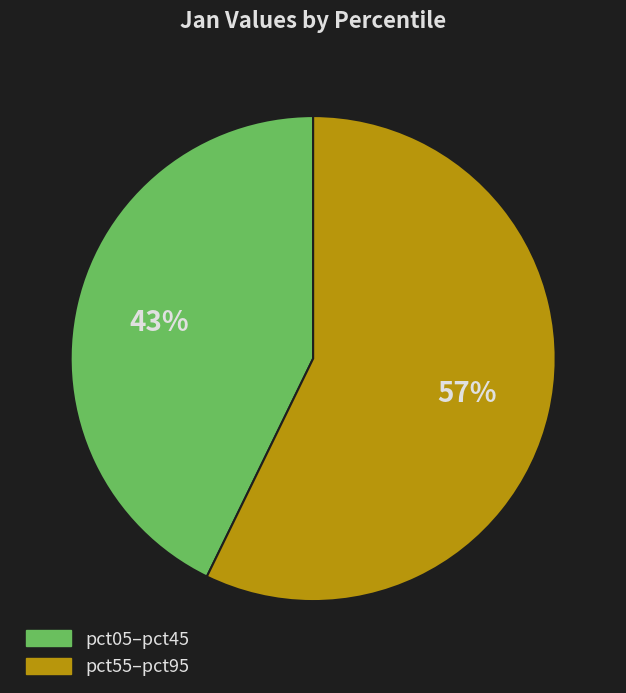

To the nearest percent, what percentage of the pie is pct05–pct45?

43%